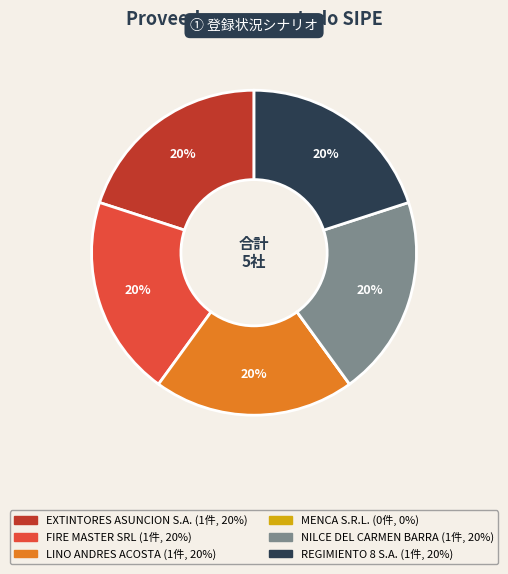

To the nearest percent, what is the difference between the largest and smallest slice percentages?

20%